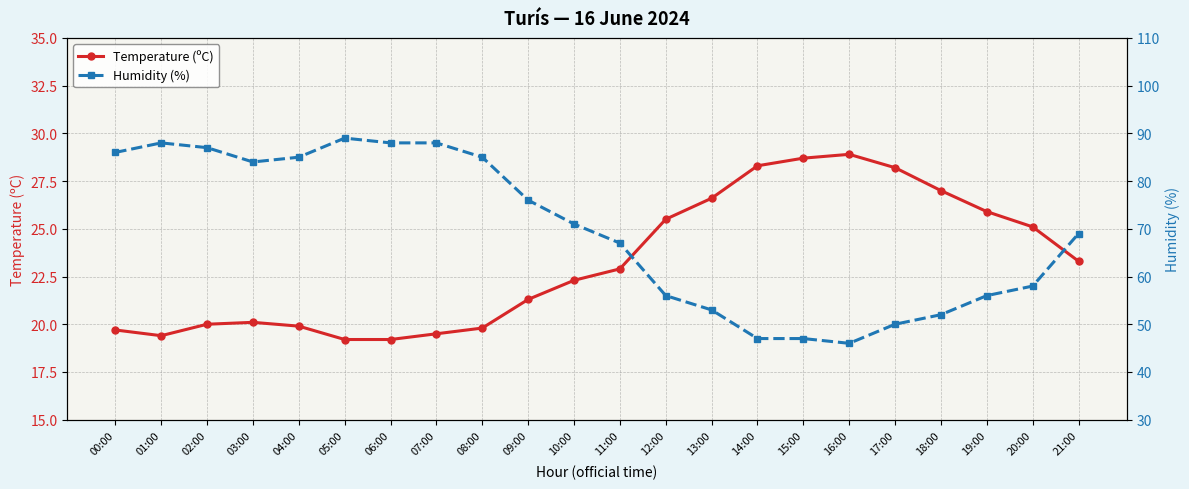

Which series has the widest spread of values?

Humidity (%)